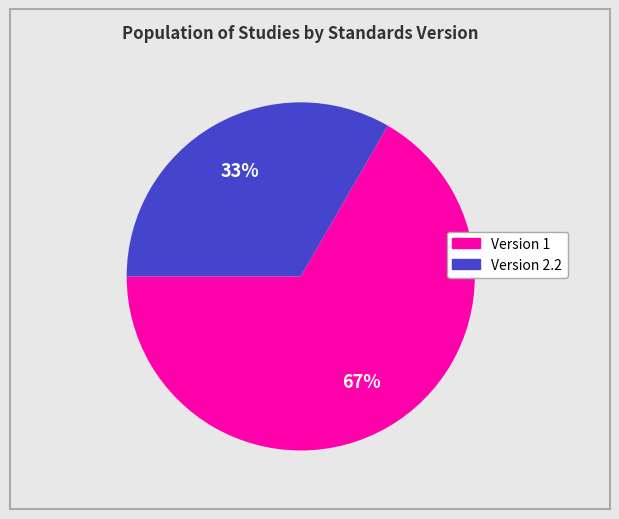

Is there a majority slice in this chart?

Yes